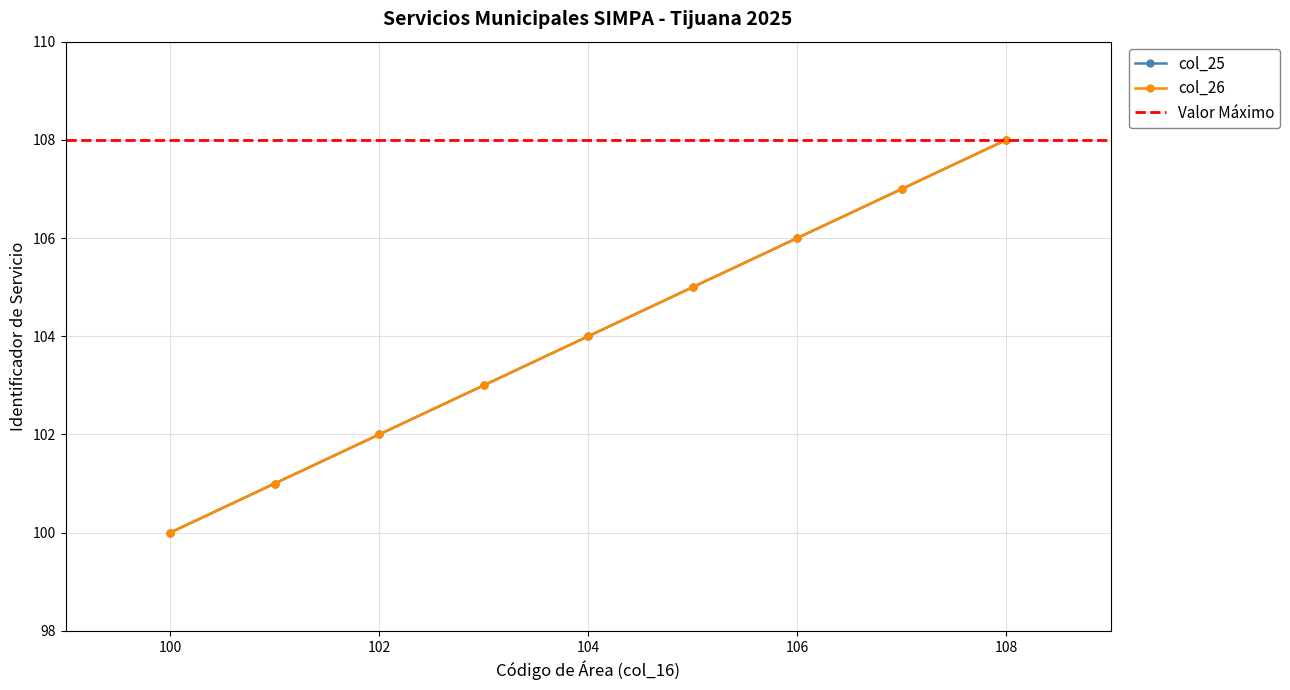

How many lines are shown in the chart?

2